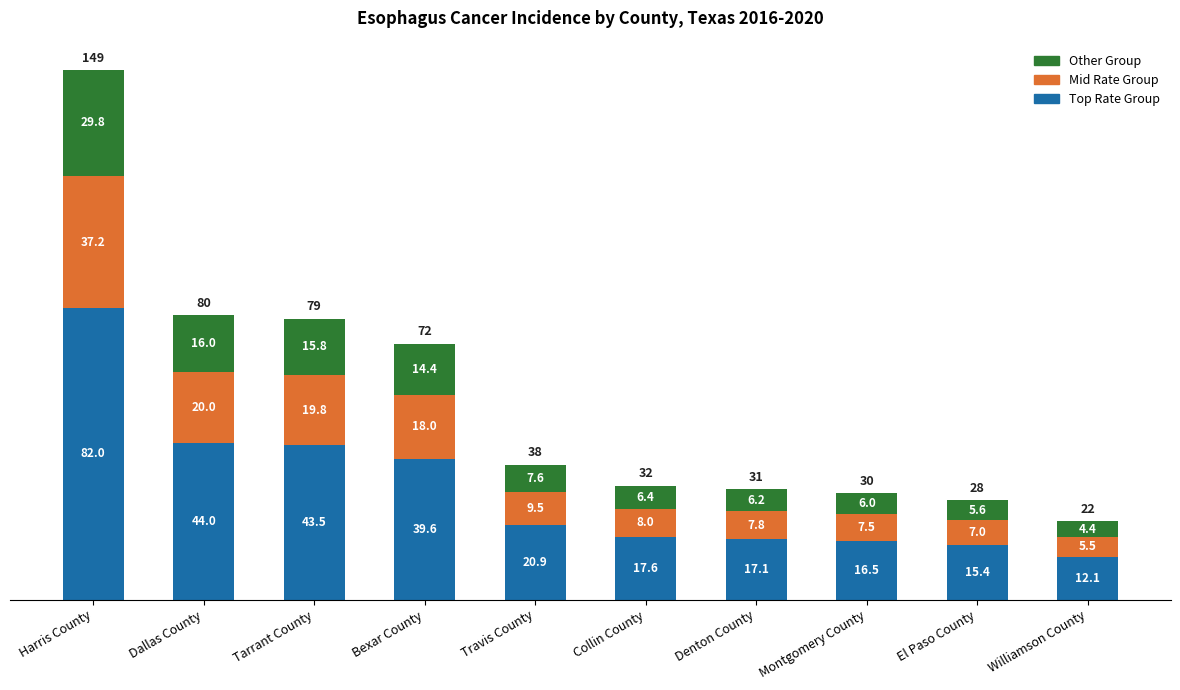

Reading left to right, transcribe the values for Top Rate Group.

82.0	44.0	43.5	39.6	20.9	17.6	17.1	16.5	15.4	12.1